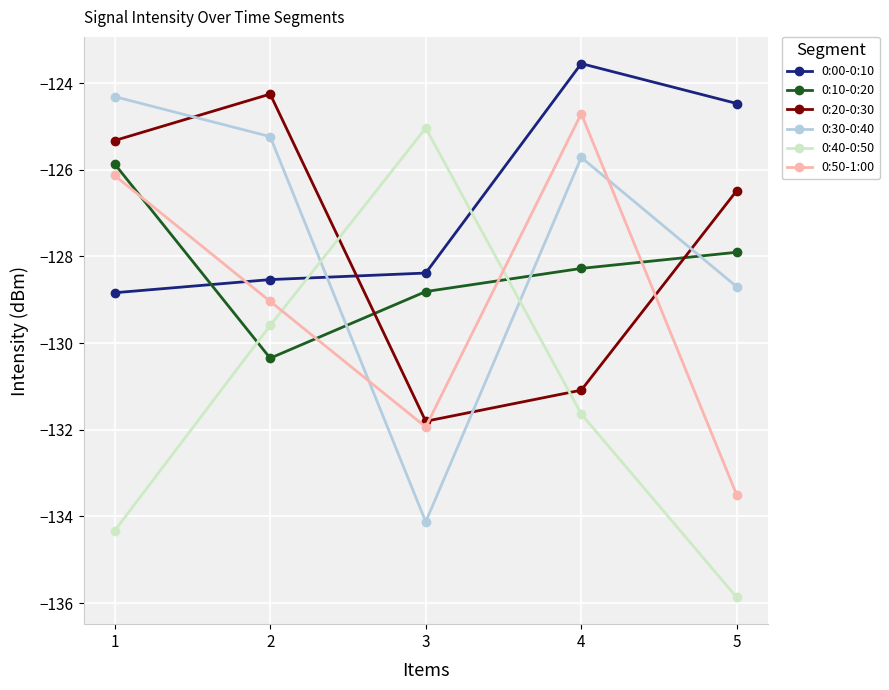

The 0:50-1:00 series shows -133.5 at 5. True or false?

True